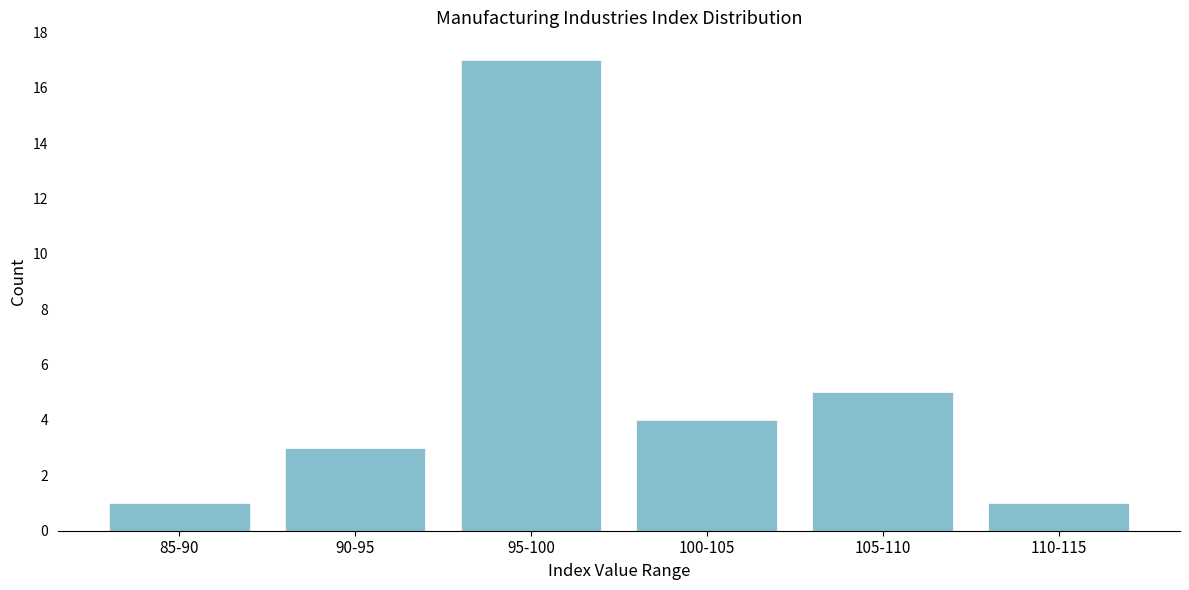

Reading right to left, list all the values displayed in this chart.

110-115=1	105-110=5	100-105=4	95-100=17	90-95=3	85-90=1